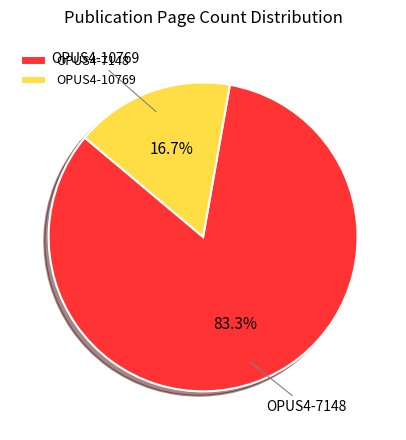

Which has a higher value, OPUS4-7148 or OPUS4-10769?

OPUS4-7148